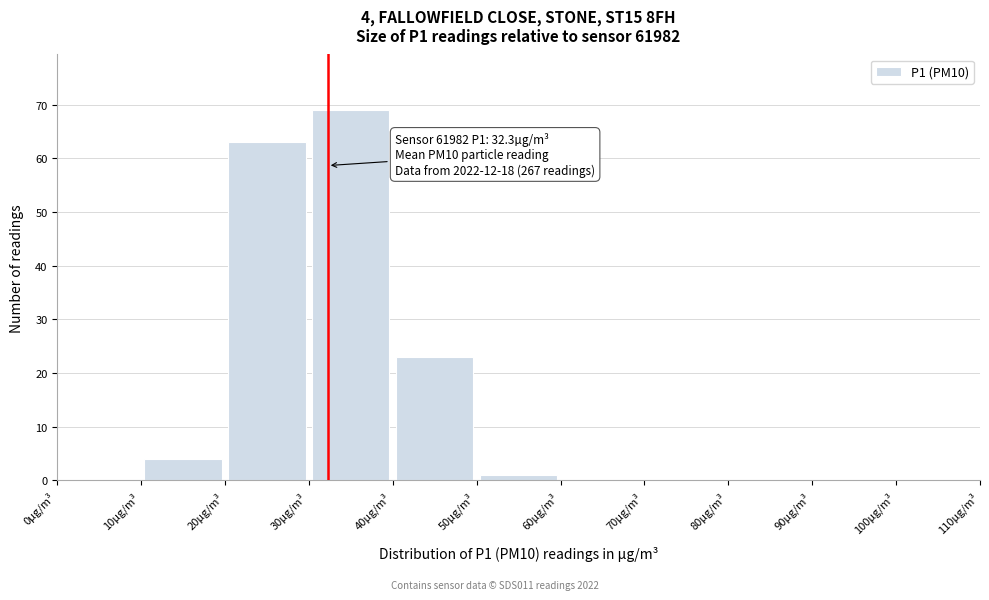

Which range on the x-axis has the tallest bar?

30 to 40